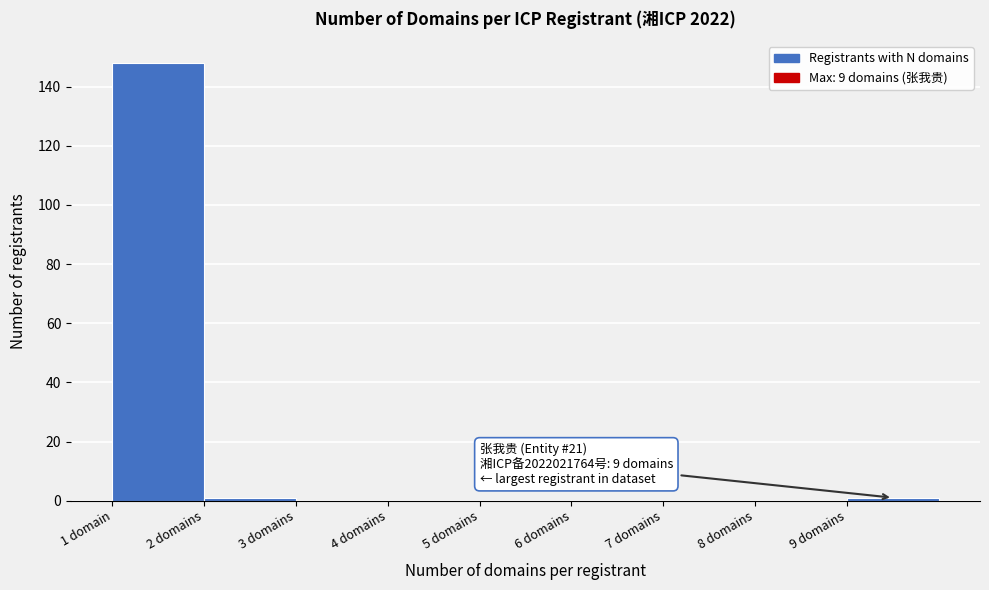

Reading left to right, list all the values displayed in this chart.

1 domain=148	2 domains=1	3 domains=0	4 domains=0	5 domains=0	6 domains=0	7 domains=0	8 domains=0	9 domains=1